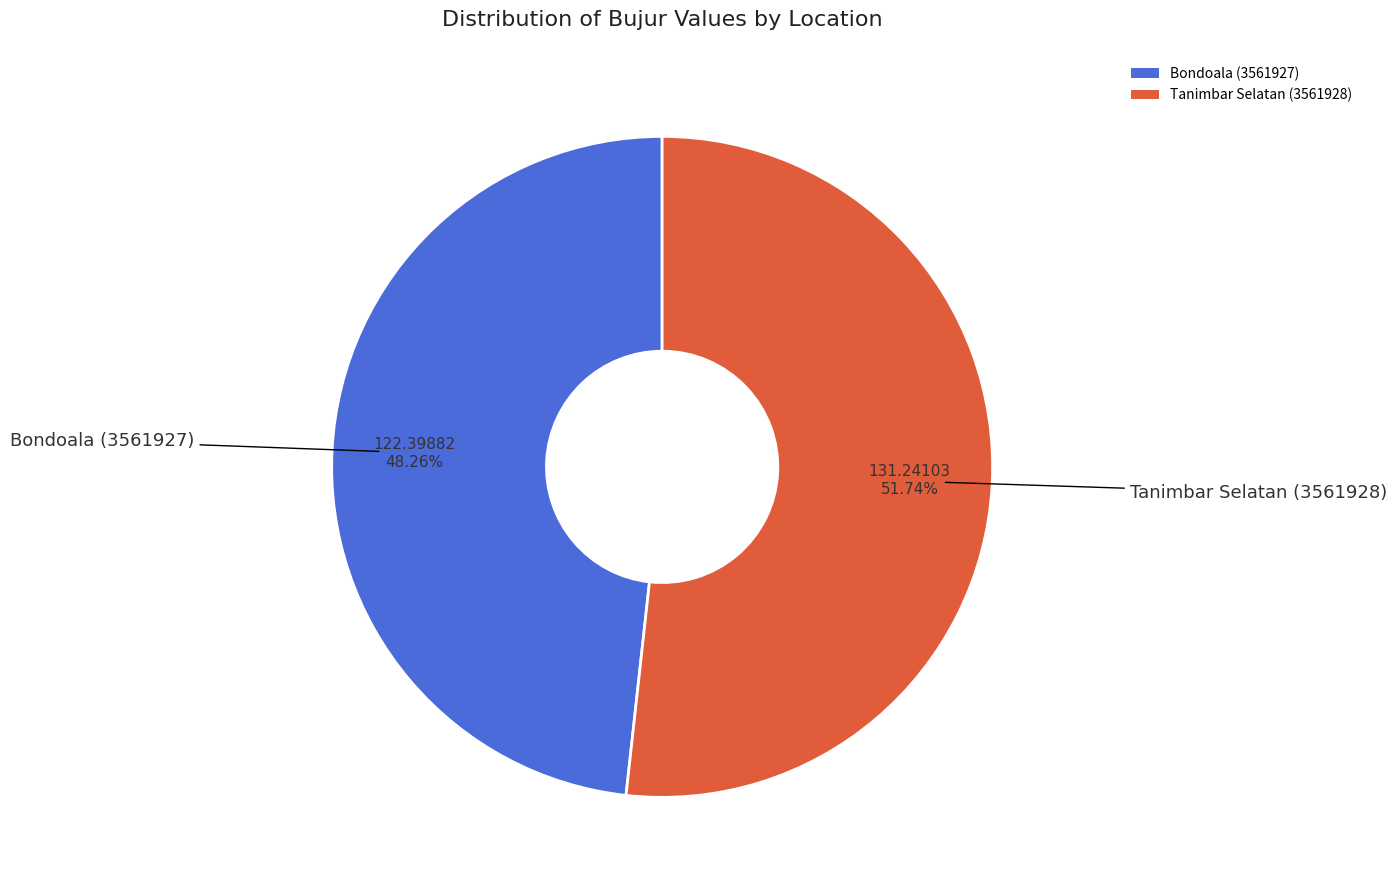

Approximately how many times larger is the value at Bondoala (3561927) compared to Tanimbar Selatan (3561928)?

0.9